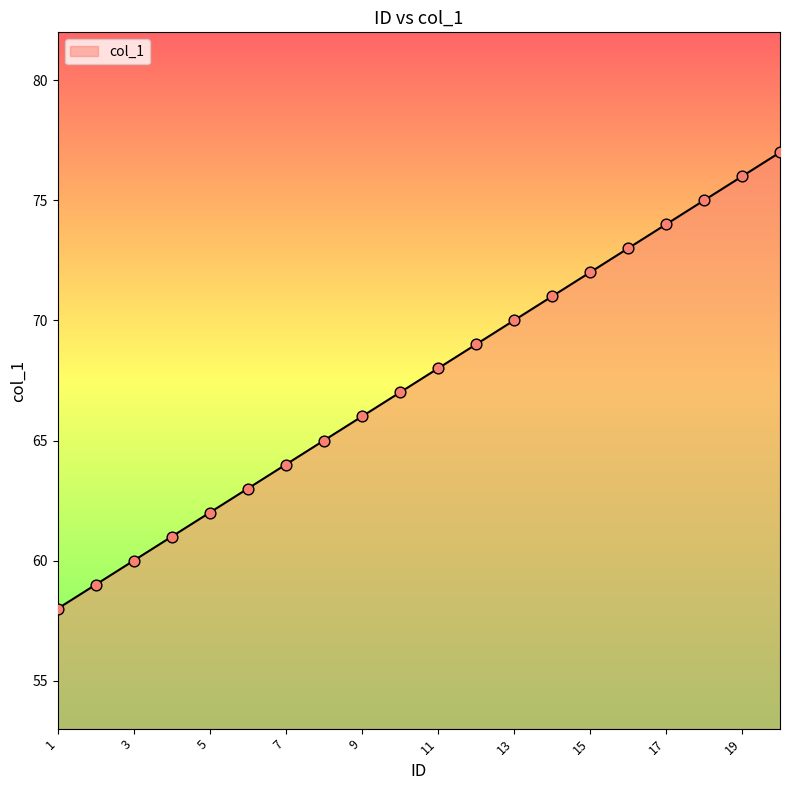

What is the greatest value displayed?

77